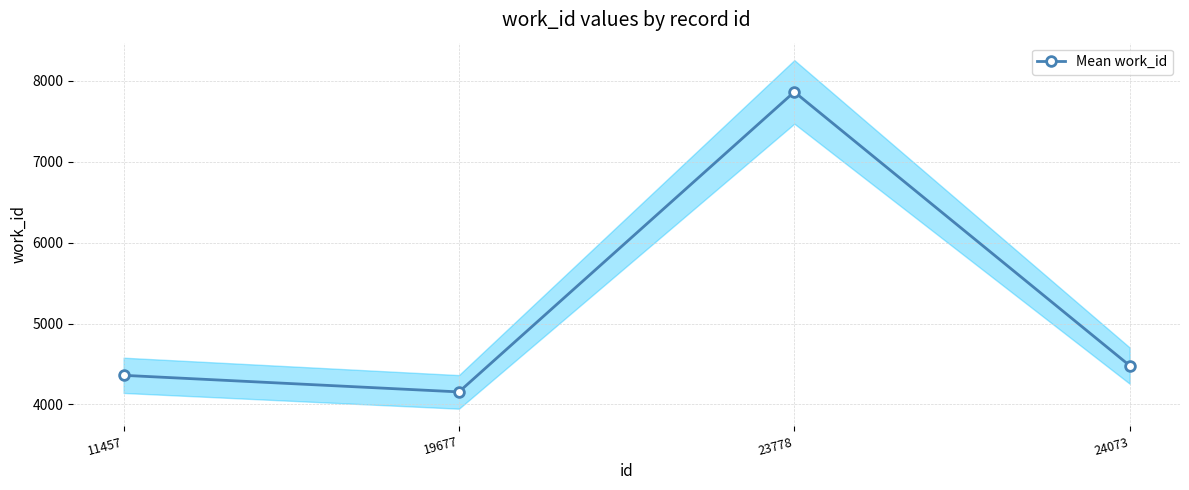

Where is the first local minimum?

19677